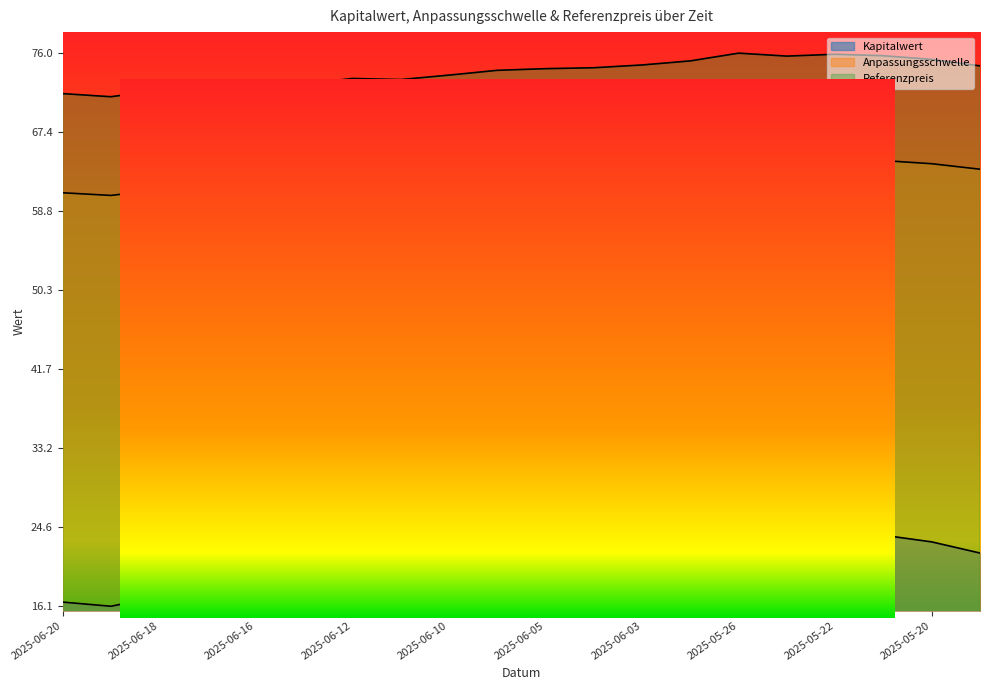

Which category has the lowest value in the Referenzpreis series?

2025-06-19